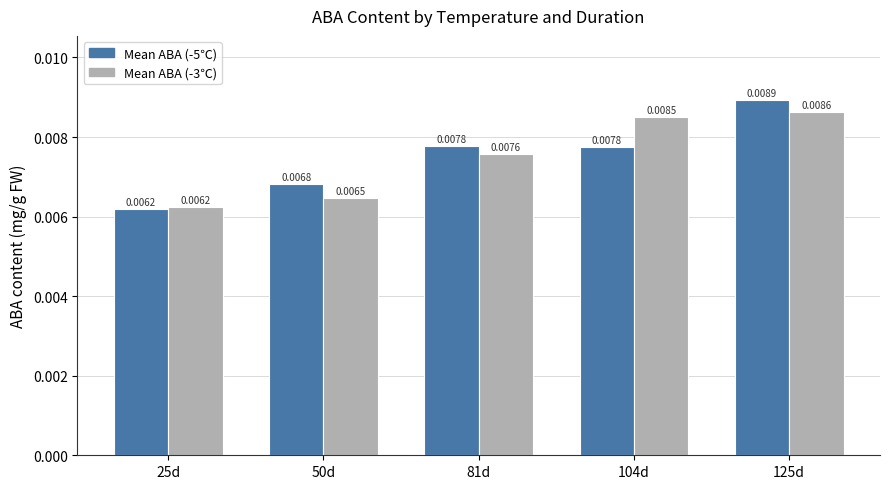

Rank the categories by Mean ABA (-3℃) value from lowest to highest.

25d, 50d, 81d, 104d, 125d